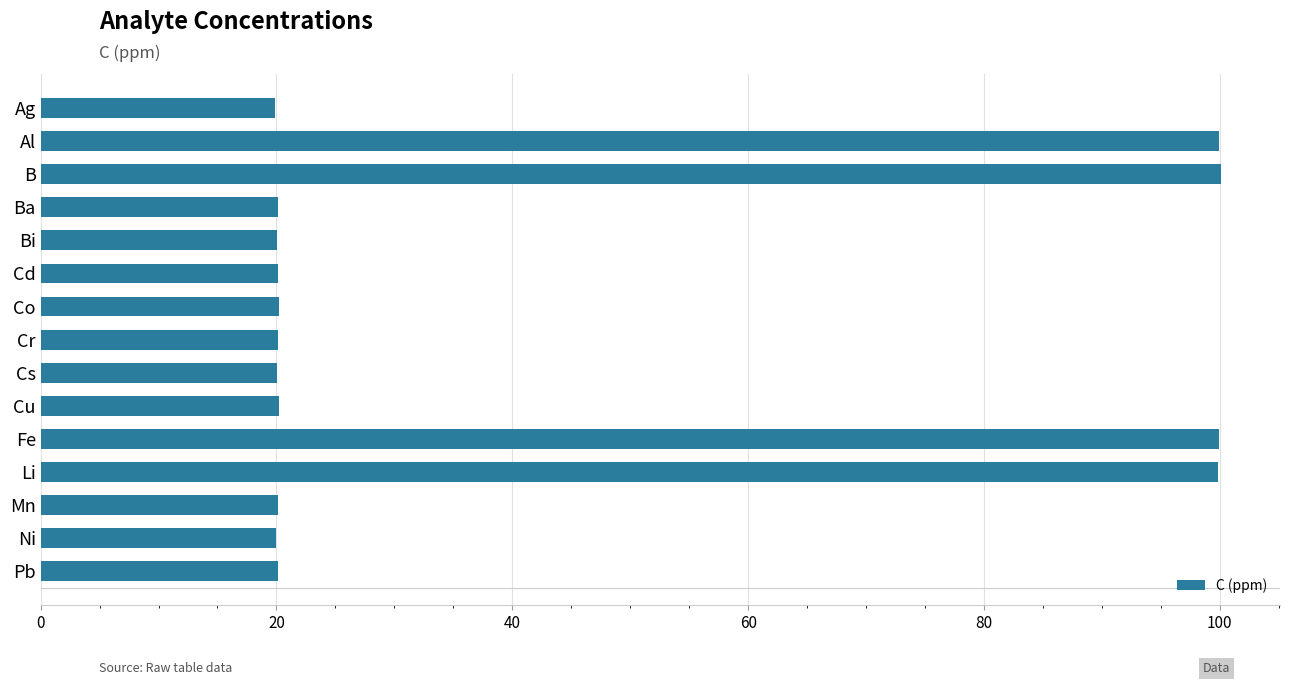

Does the chart contain stacked bars?

No